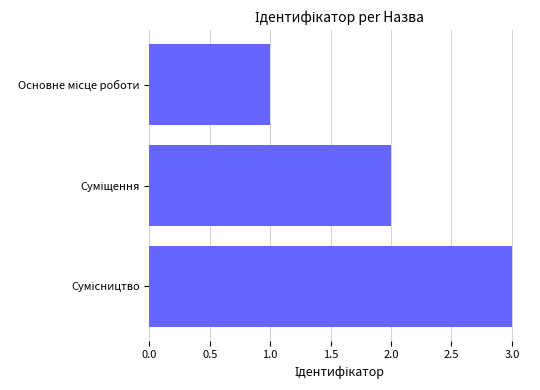

How many bars are there in total?

3